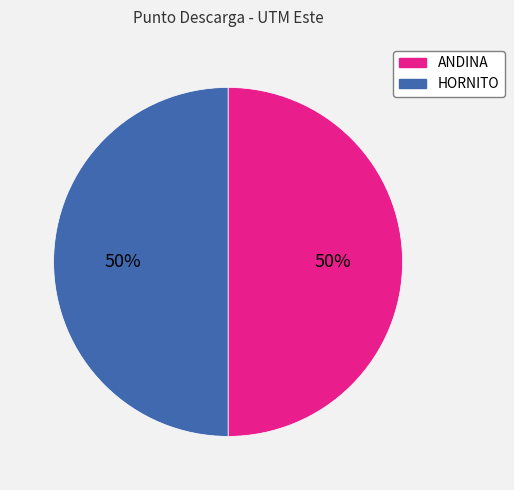

Count the number of slices in the pie.

2